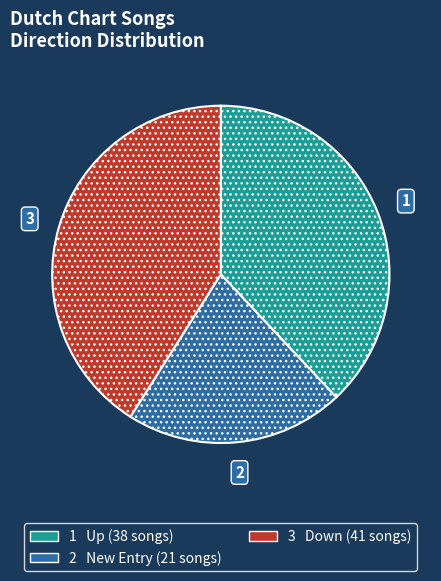

Does any single category account for the majority?

No